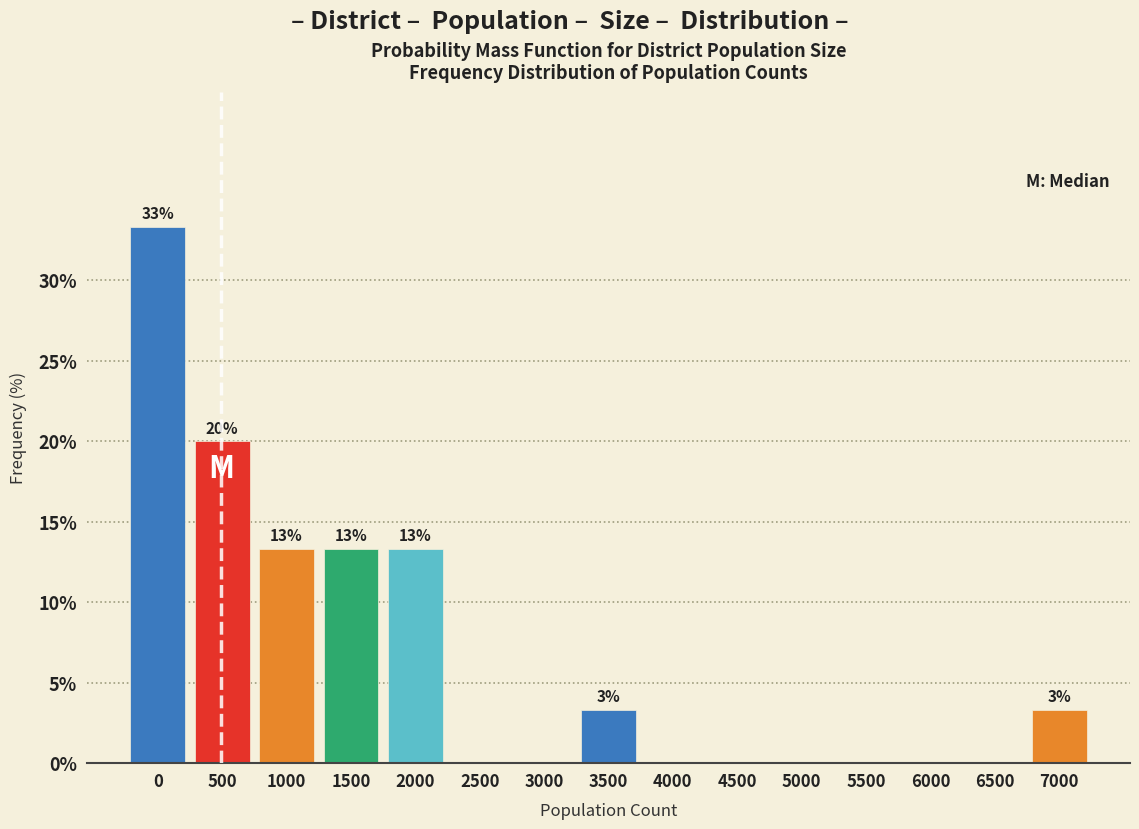

Reading left to right, what are all the values shown in this chart?

0=33.3	500=20.0	1000=13.3	1500=13.3	2000=13.3	2500=0.0	3000=0.0	3500=3.3	4000=0.0	4500=0.0	5000=0.0	5500=0.0	6000=0.0	6500=0.0	7000=3.3